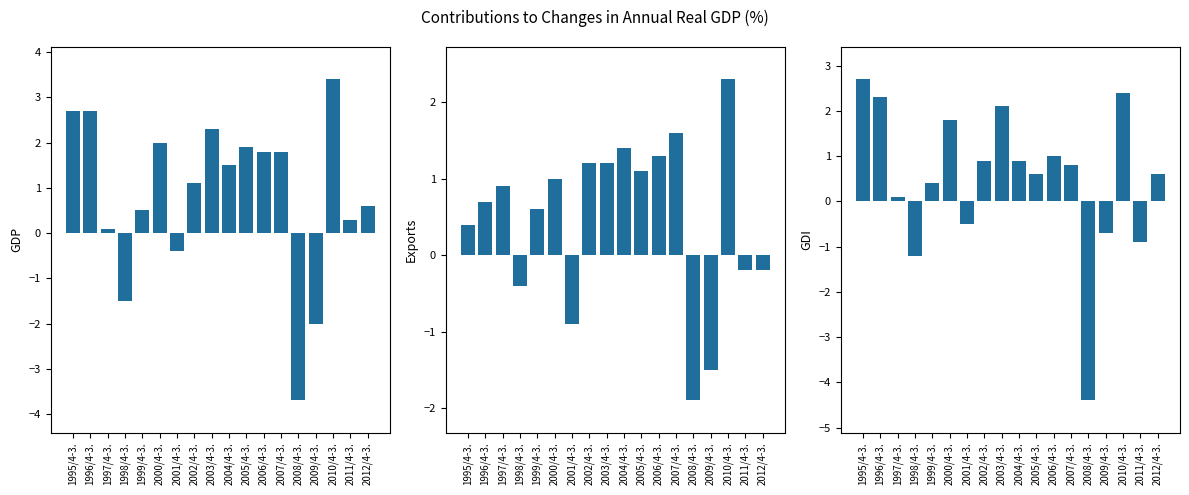

The GDP series shows 0.2 at 1997/4-3.. True or false?

False